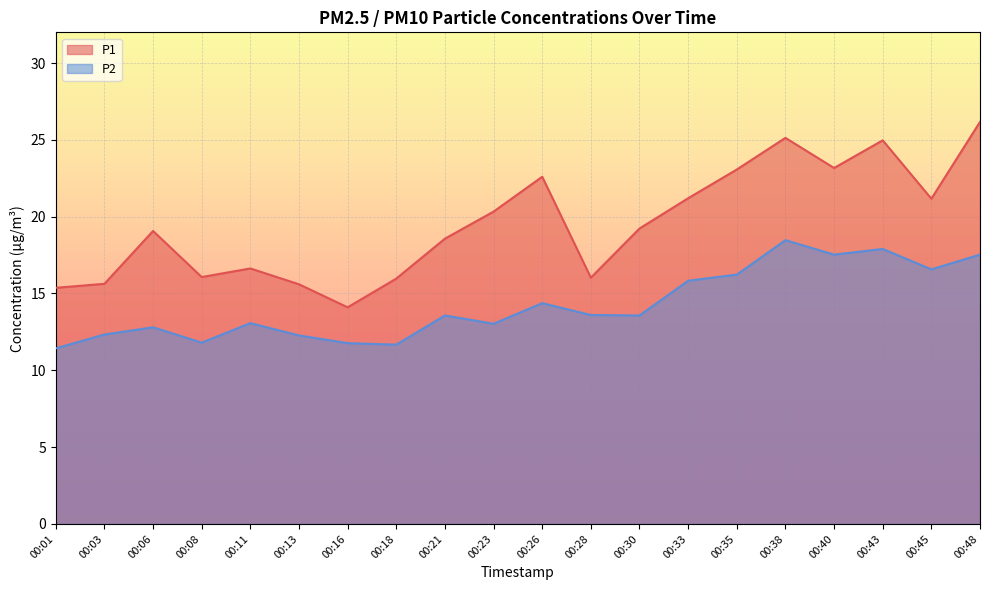

The value of P1 at 00:38 is 25.1. True or false?

True